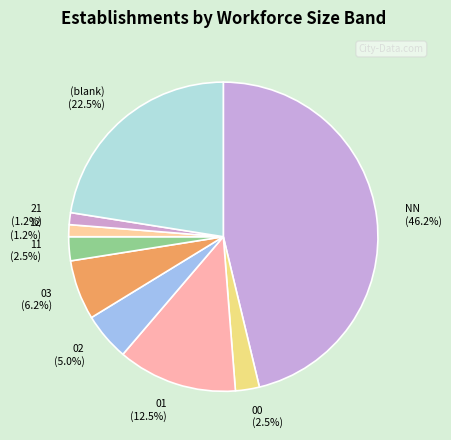

How many segments does this pie chart have?

9